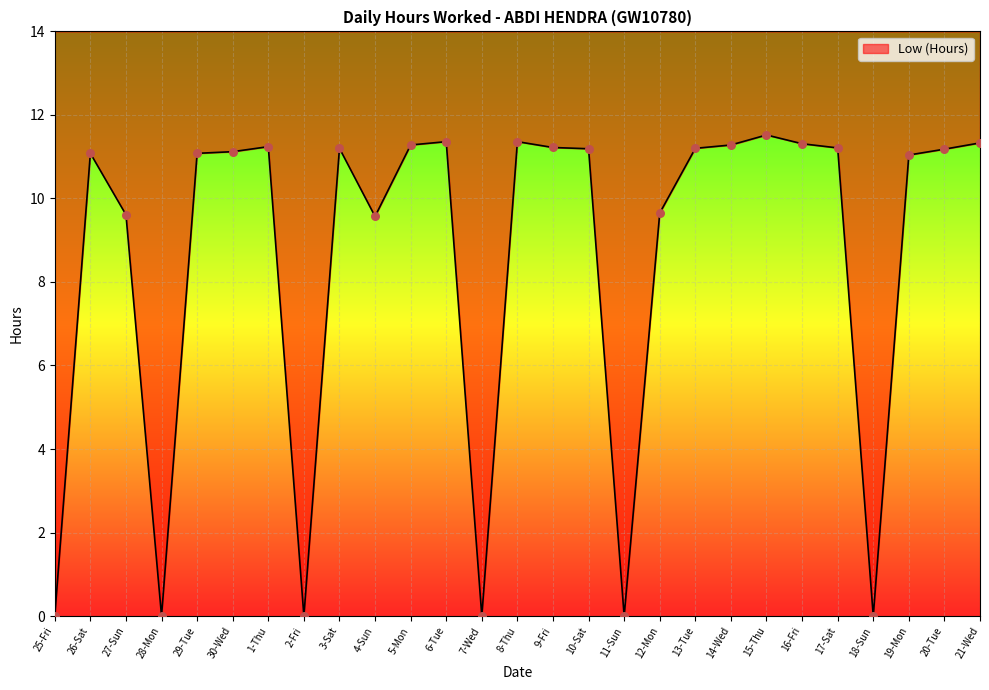

Approximately how many times larger is the value at 14-Wed compared to 20-Tue?

1.0